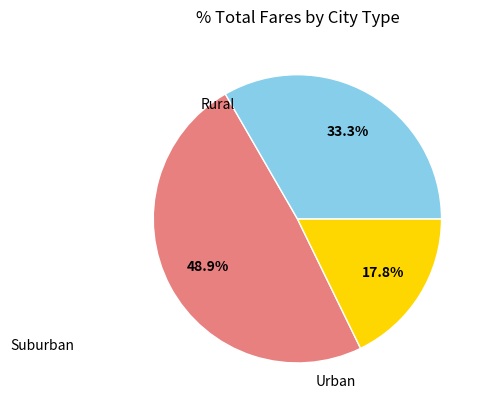

Is there any slice that represents more than half of the pie?

No